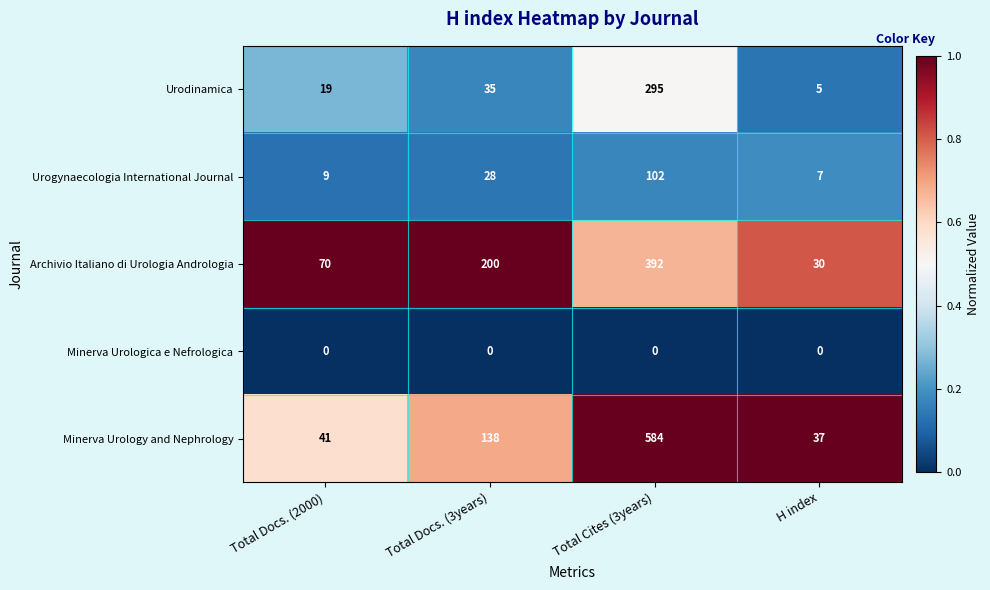

Which series has the largest total across all categories?

Minerva Urology and Nephrology